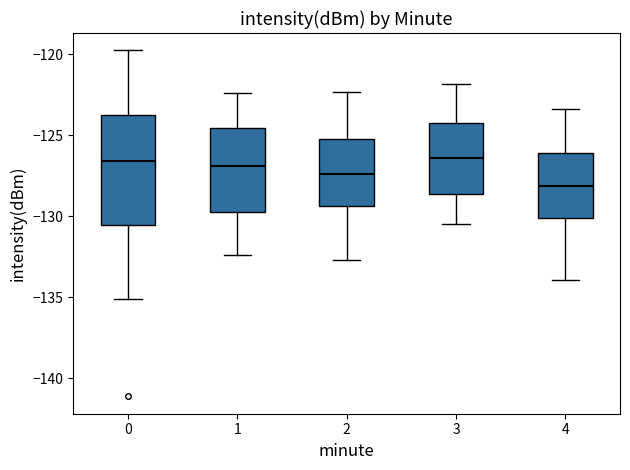

Where is the lower edge of the box at x = 2 on the y-axis? The values are not printed on the chart, so give them approximately, as read against the axis.

-129.5